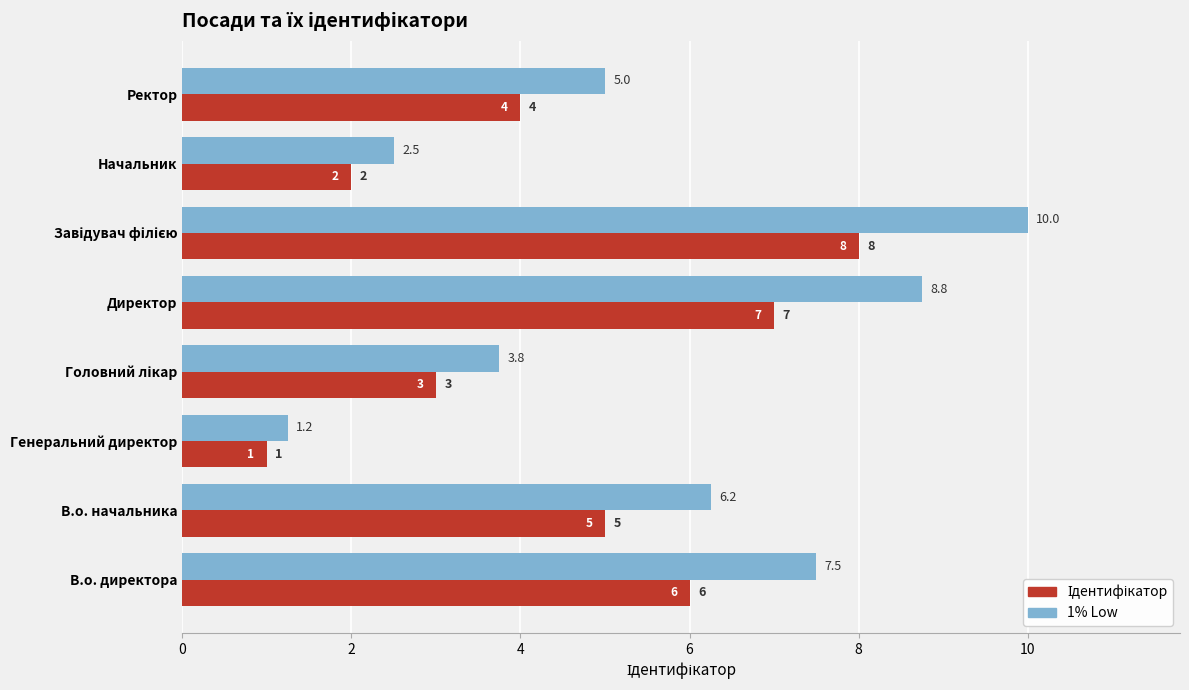

Which series changed the most between В.о. начальника and Начальник?

1% Low